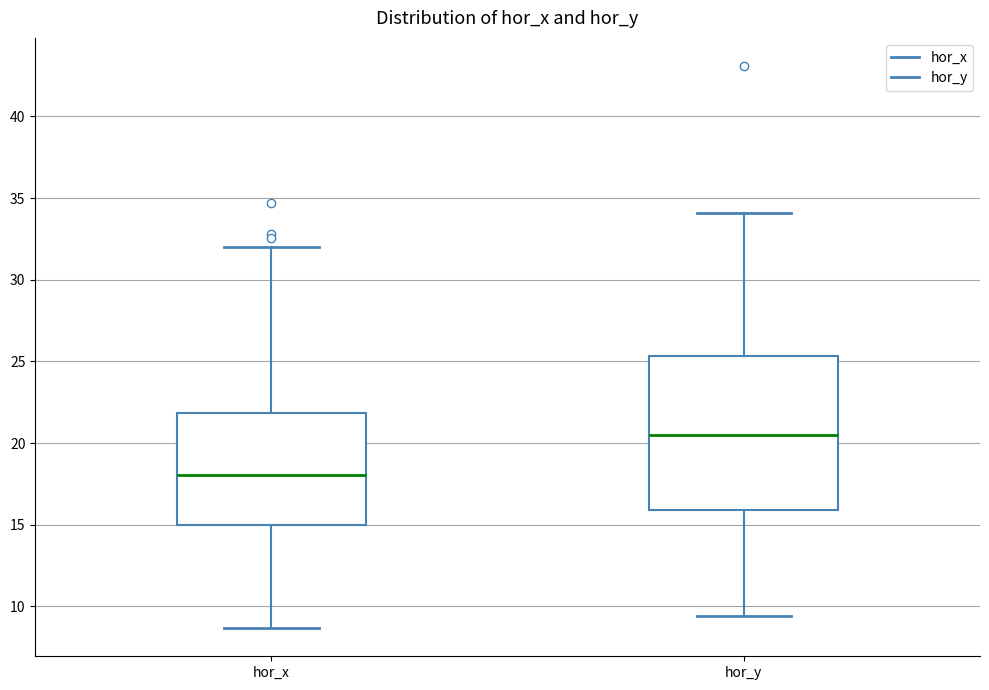

Which box has the lowest median line?

hor_x